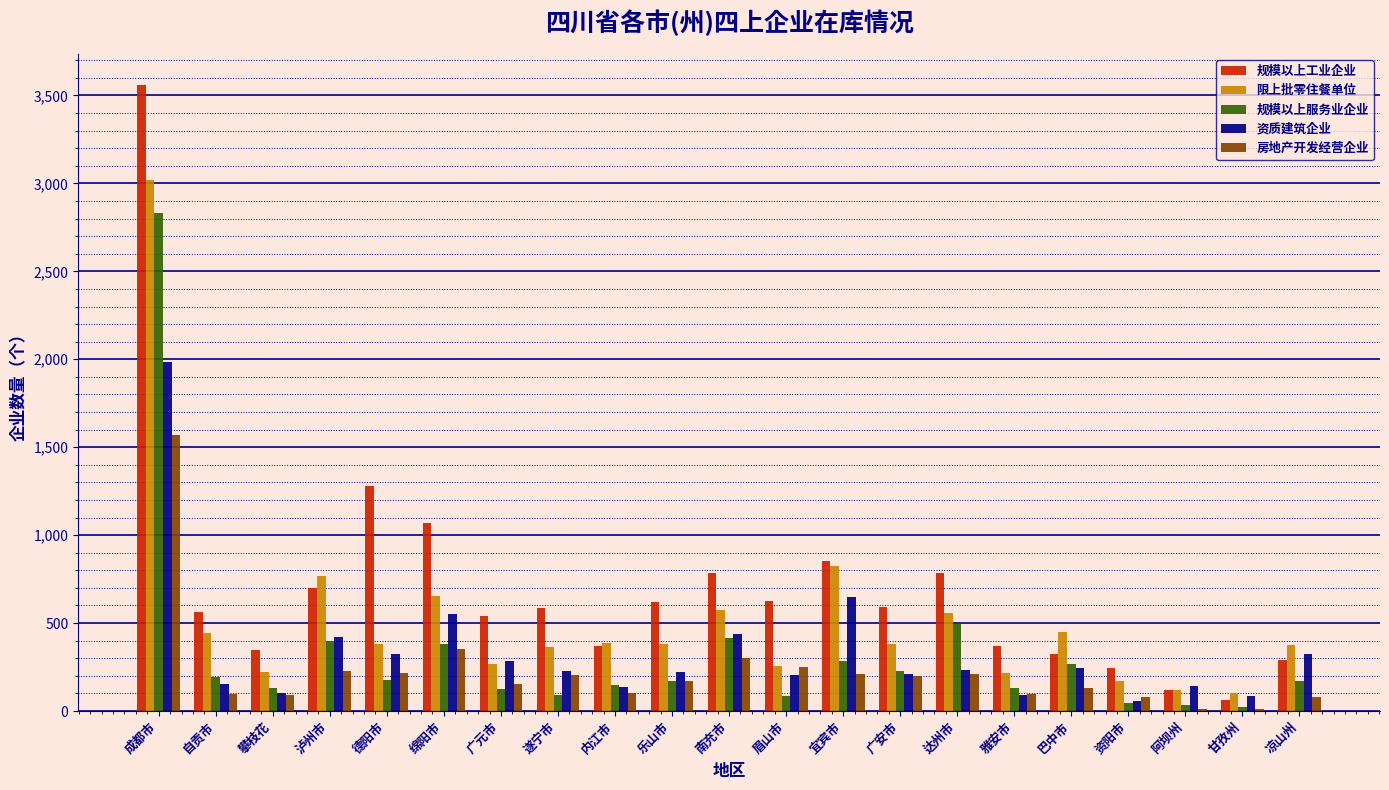

Which series has the largest total across all categories?

规模以上工业企业